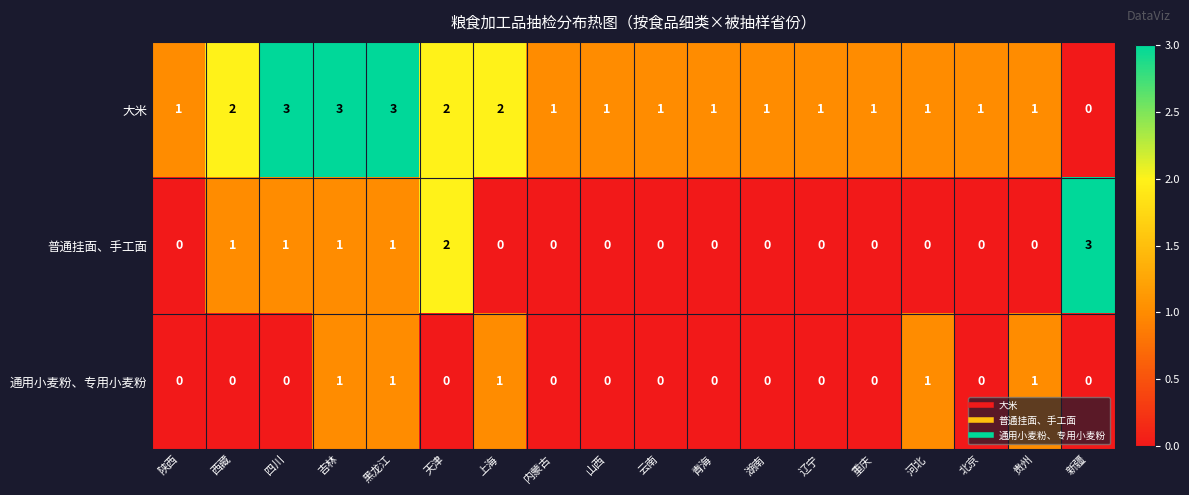

Is it true that 通用小麦粉、专用小麦粉 equals 0 at 辽宁?

True